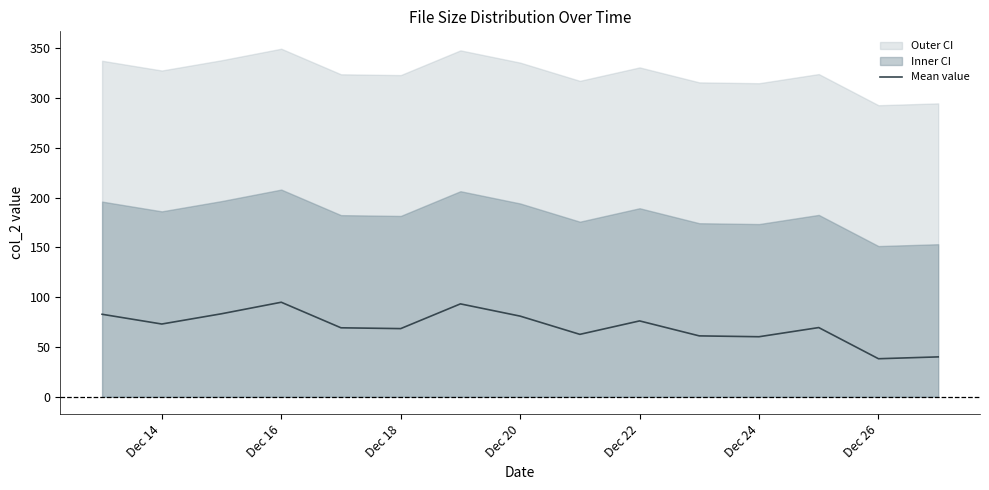

What is the minimum value shown in the chart?

38.2